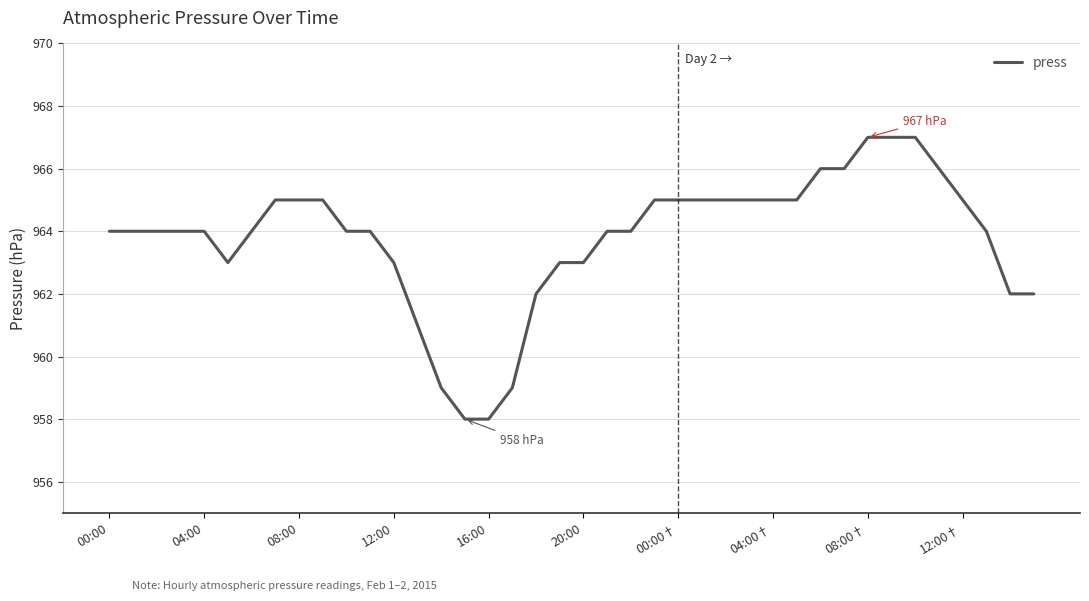

What is the average value?

964